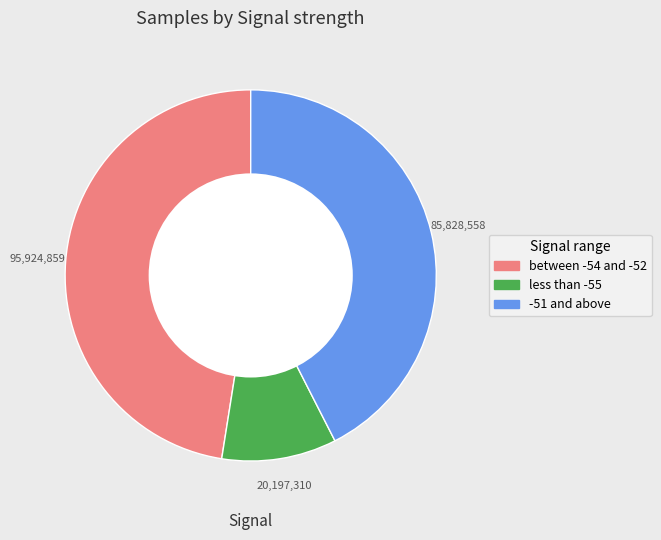

Is it true that between -54 and -52 is 41% of the pie?

False